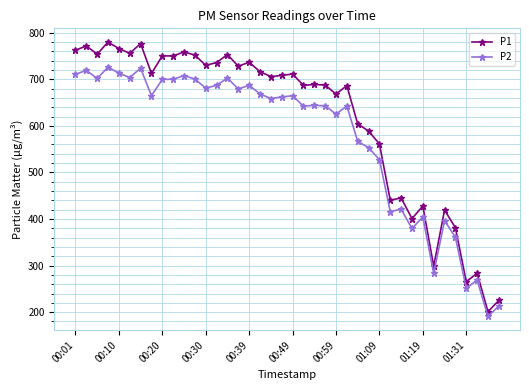

What is the difference between the maximum and minimum values in the P1 series?

579.0